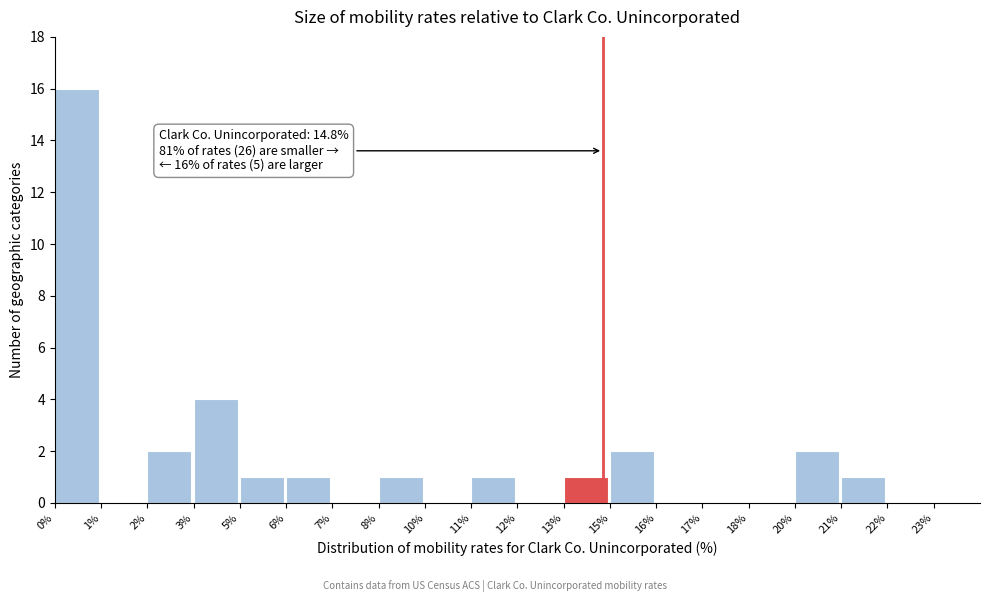

Reading left to right, what are all the values shown in this chart?

0%=16	1%=0	2%=2	3%=4	5%=1	6%=1	7%=0	8%=1	10%=0	11%=1	12%=0	13%=1	15%=2	16%=0	17%=0	18%=0	20%=2	21%=1	22%=0	23%=0